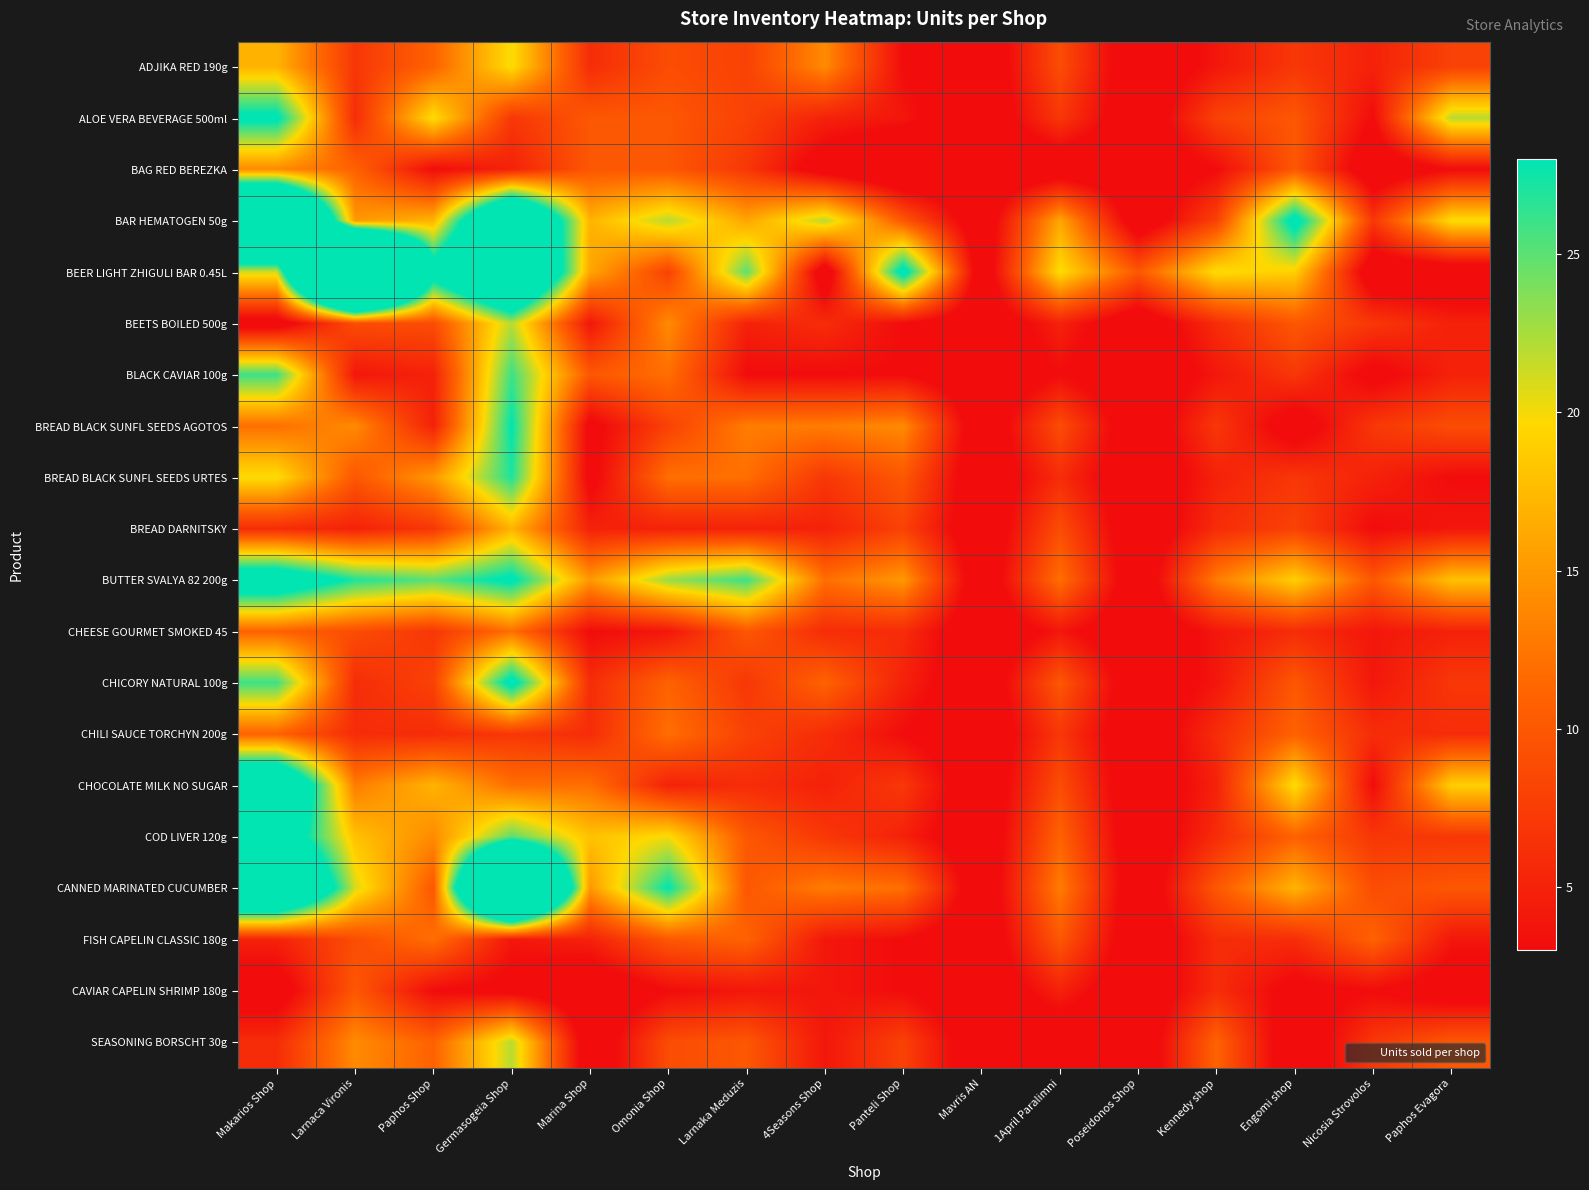

How many distinct data groups are displayed?

20